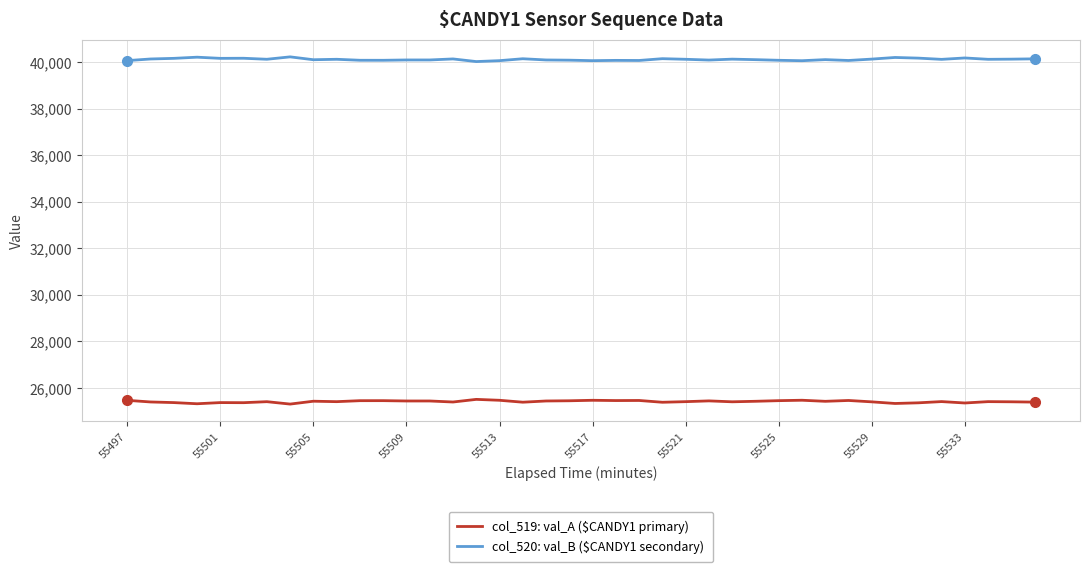

What is the maximum value shown in the chart?

40224